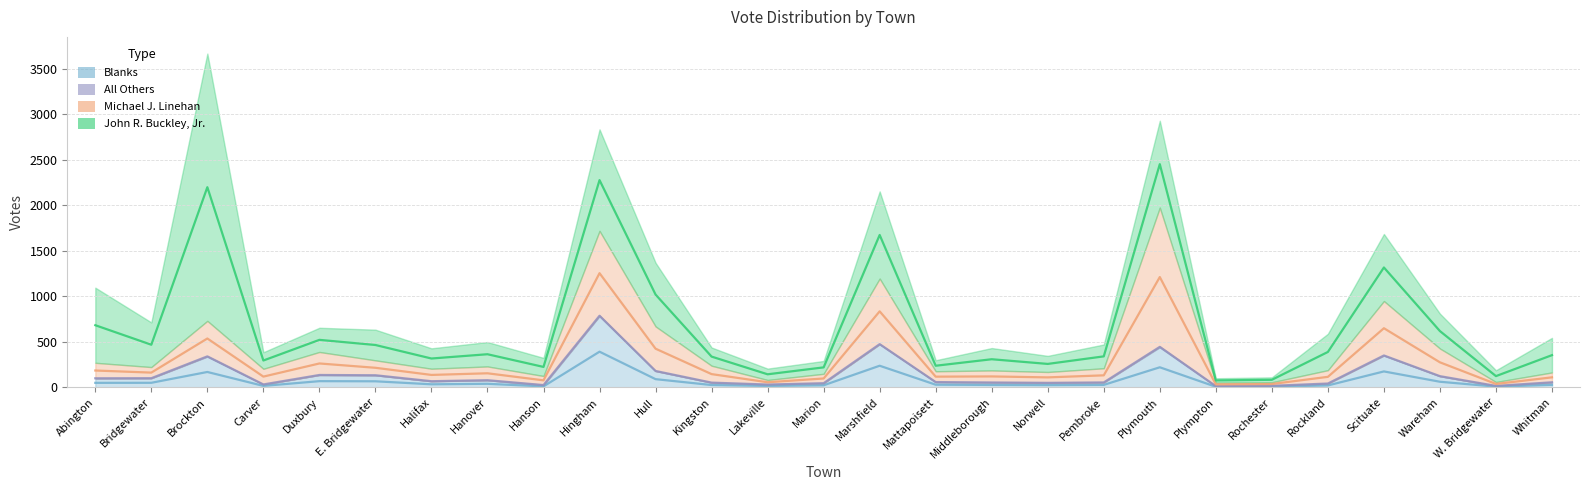

True or false: Blanks and John R. Buckley, Jr. intersect in this chart.

False